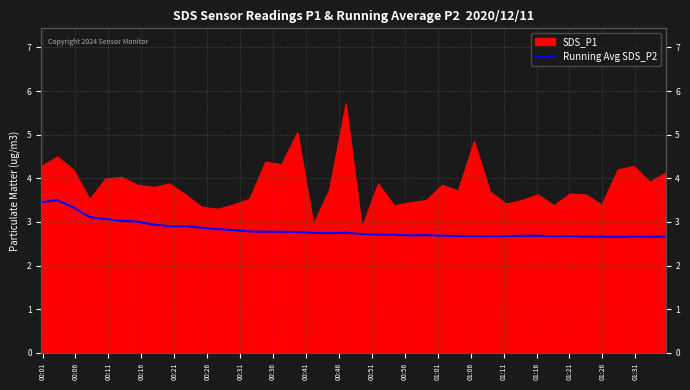

True or false: the data has more than 0 interior local peaks.

True